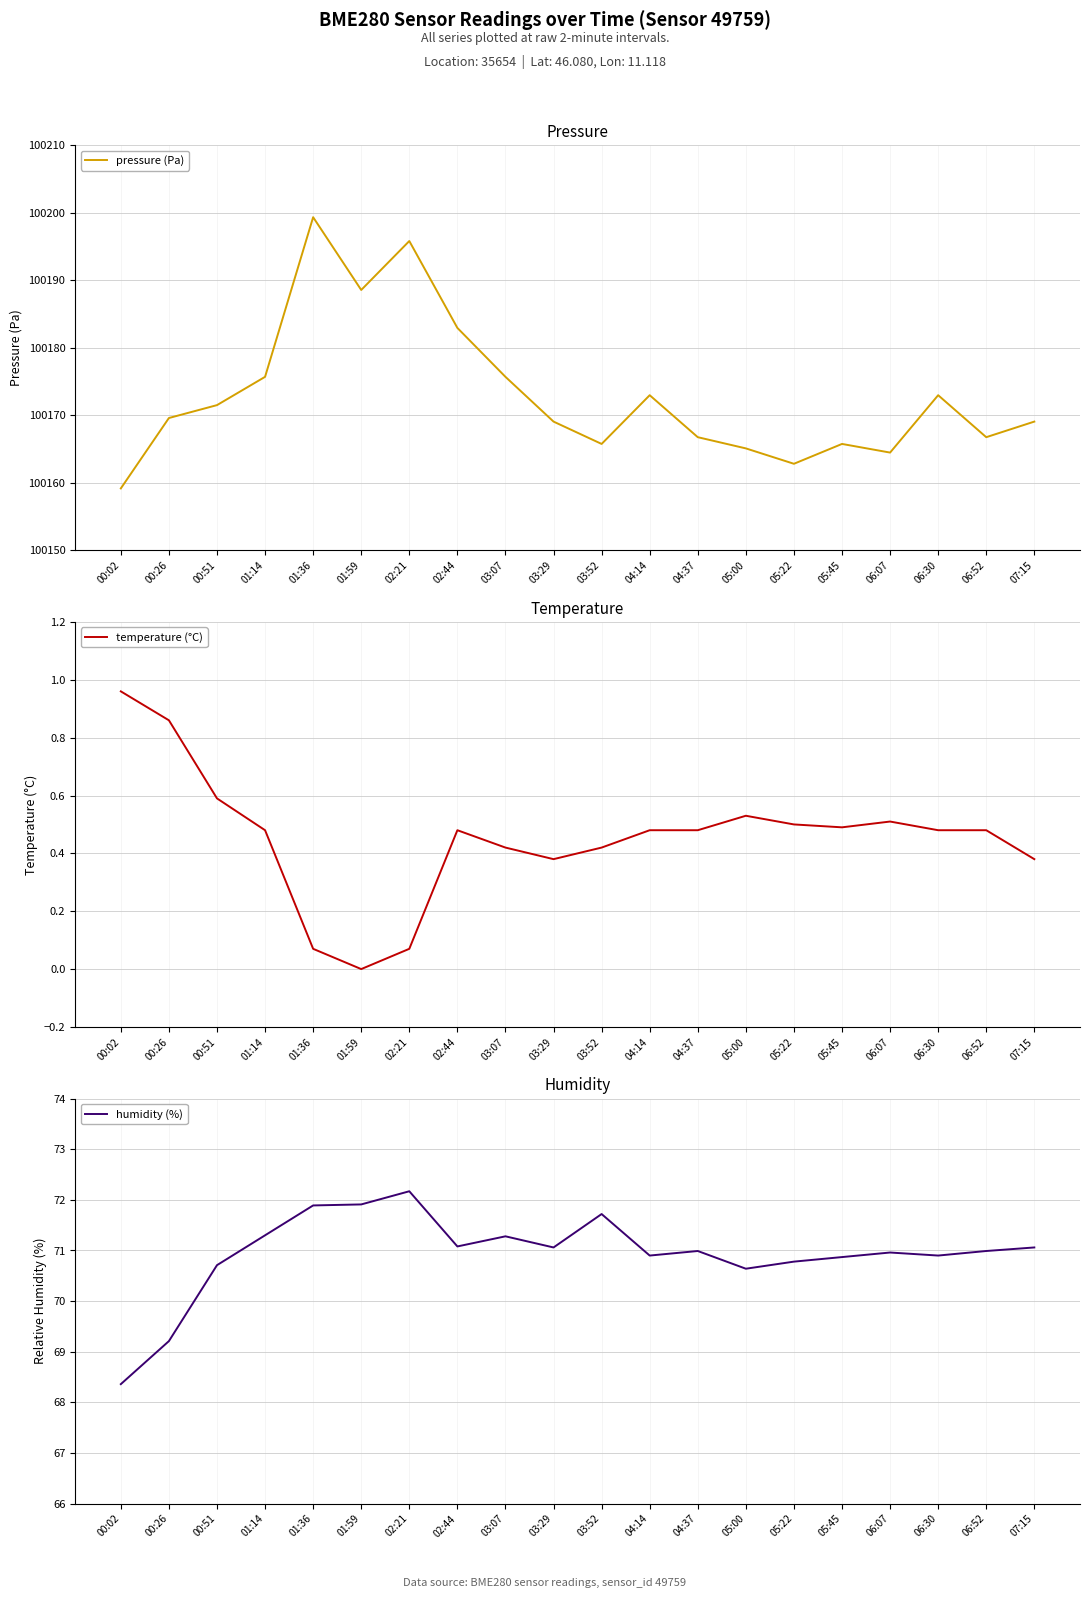

List the labels in order of humidity (%) value, smallest first.

00:02, 00:26, 05:00, 00:51, 05:22, 05:45, 04:14, 06:30, 06:07, 04:37, 06:52, 03:29, 07:15, 02:44, 03:07, 01:14, 03:52, 01:36, 01:59, 02:21